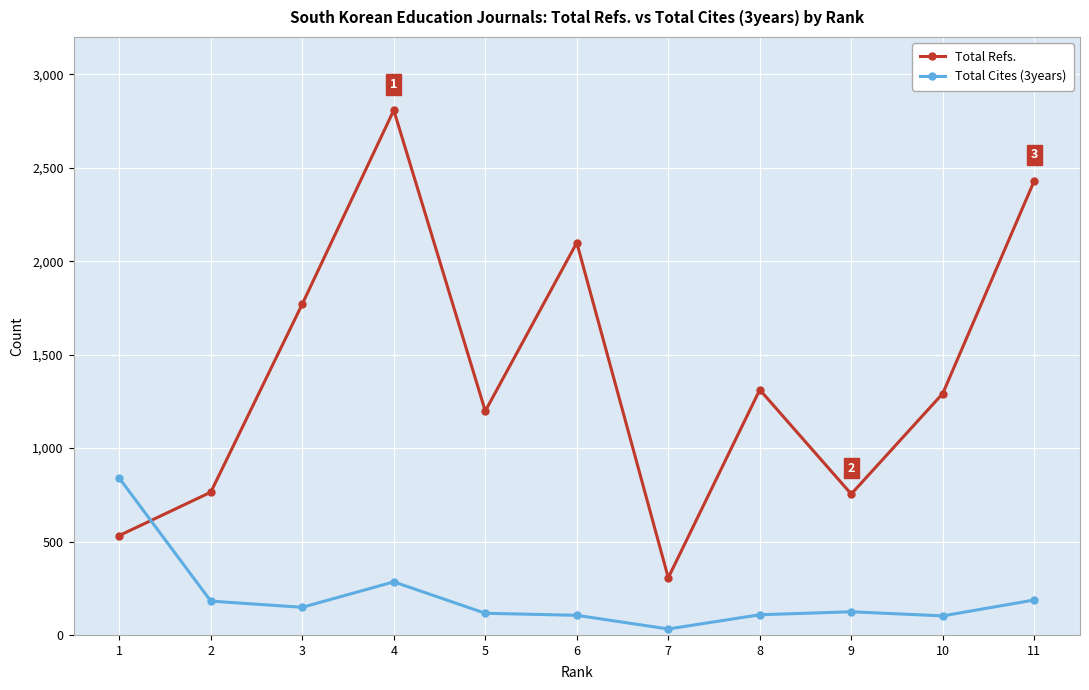

At 9, list the series in order from largest to smallest.

Total Refs., Total Cites (3years)